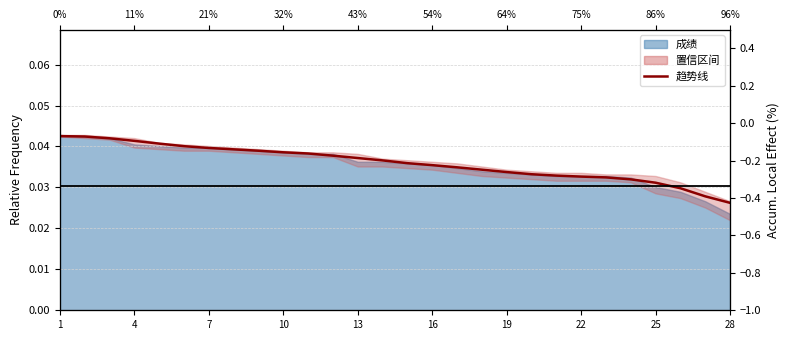

What is the sum of the values at 13 and 16?

0.1